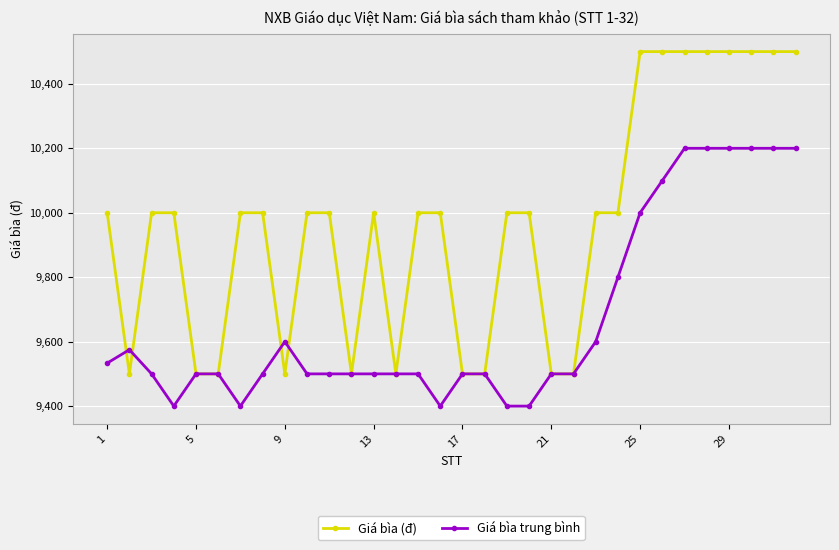

Which series has the widest spread of values?

Giá bìa (đ)